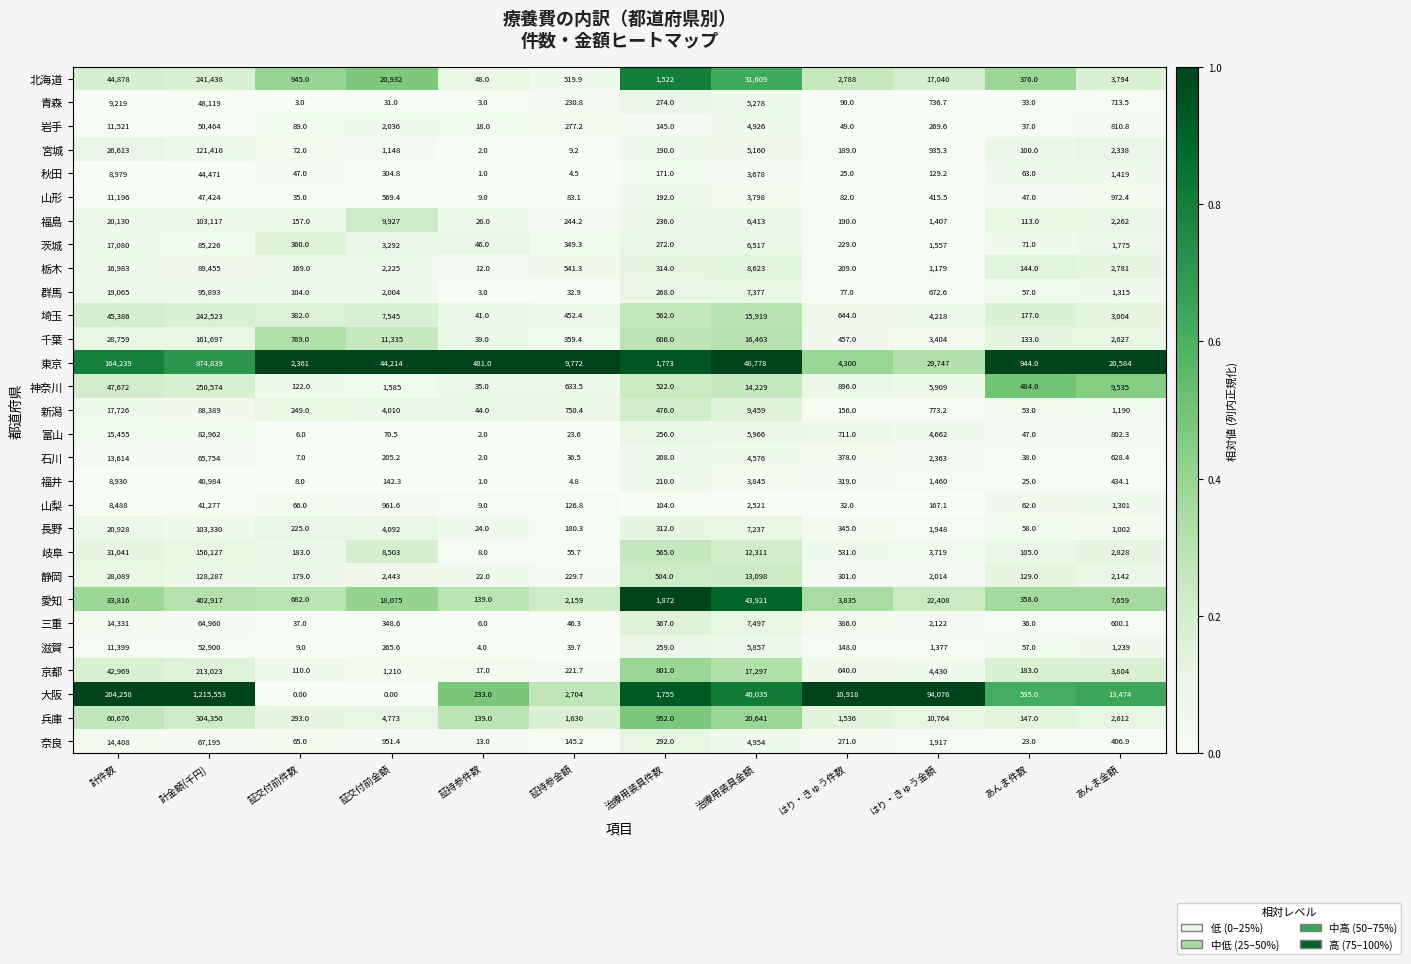

What is the sum of all 福井 values?

56363.2